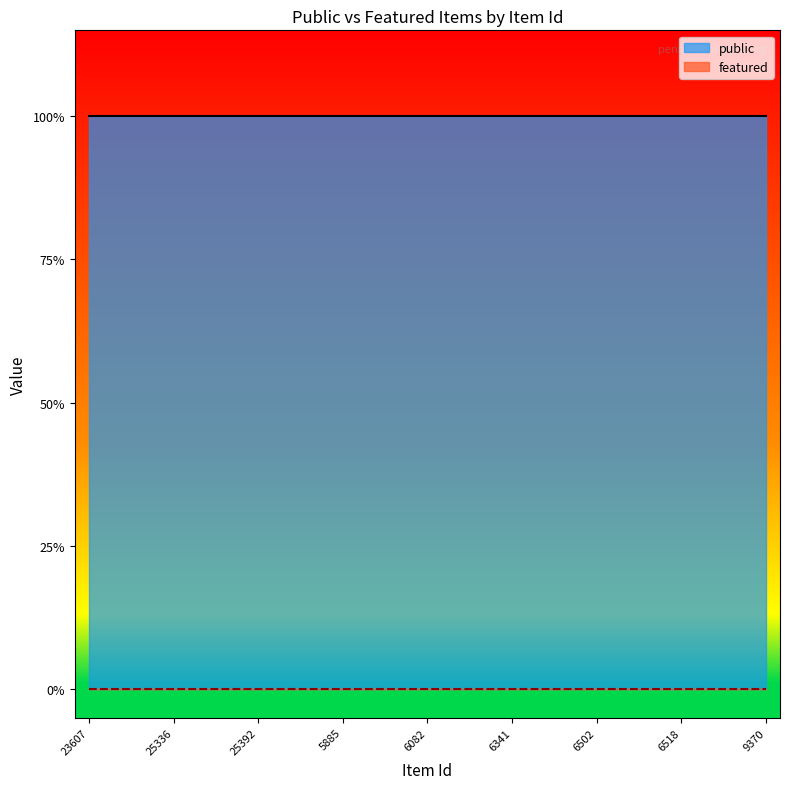

Which label corresponds to the largest value in the chart?

23607